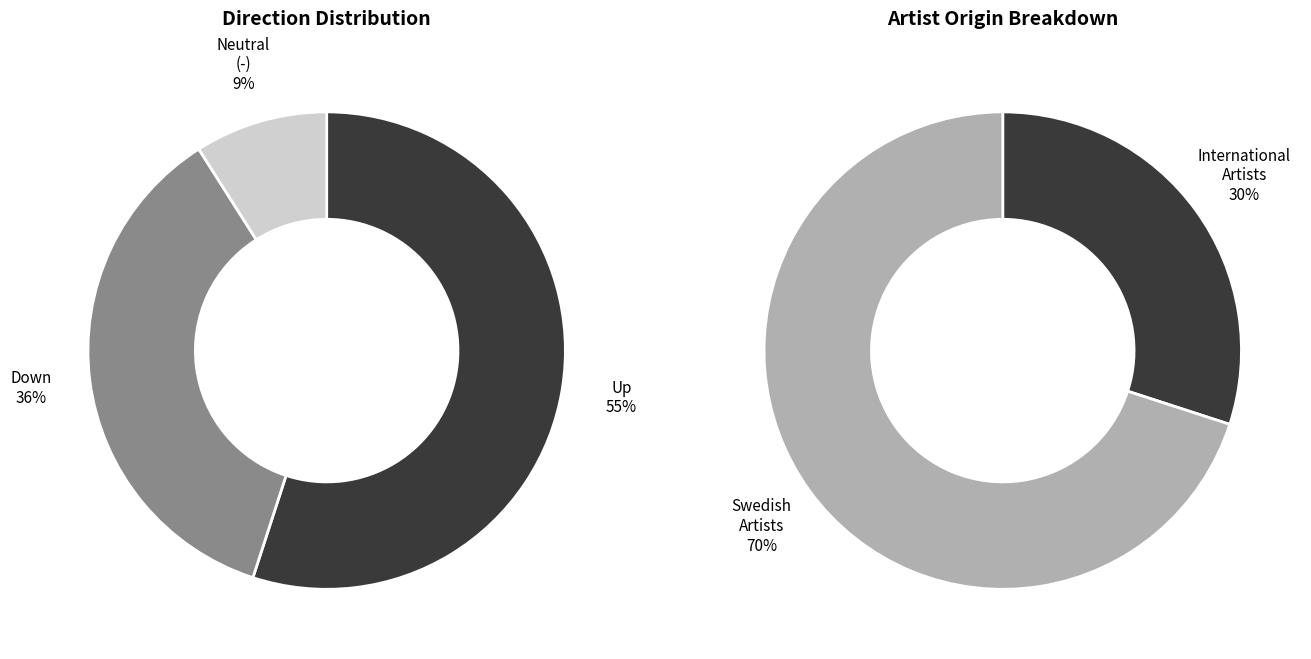

To the nearest percent, what portion does - represent?

9%